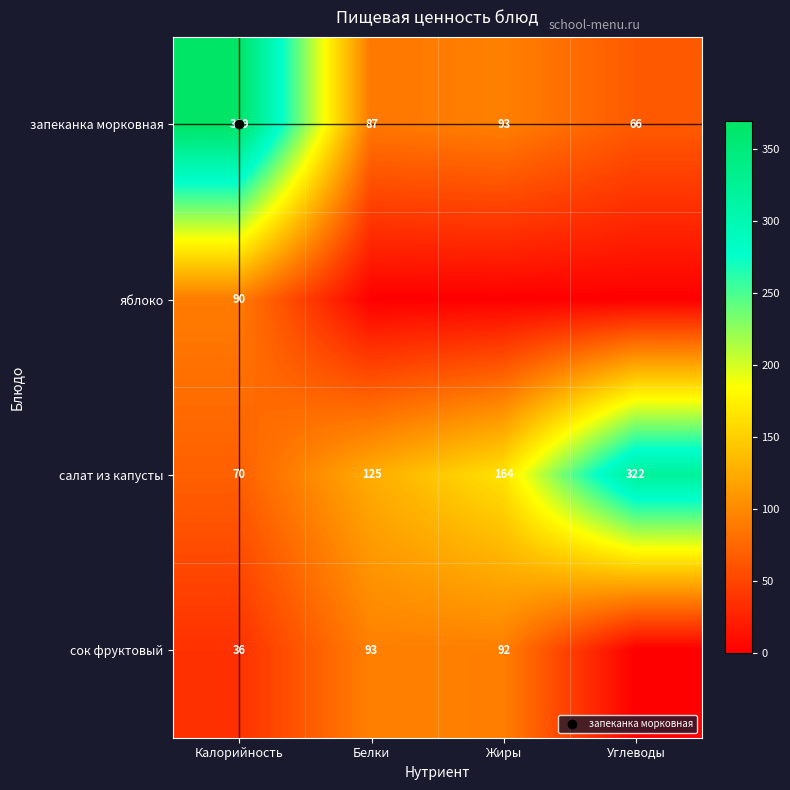

At which label is яблоко closest to 45?

Калорийность